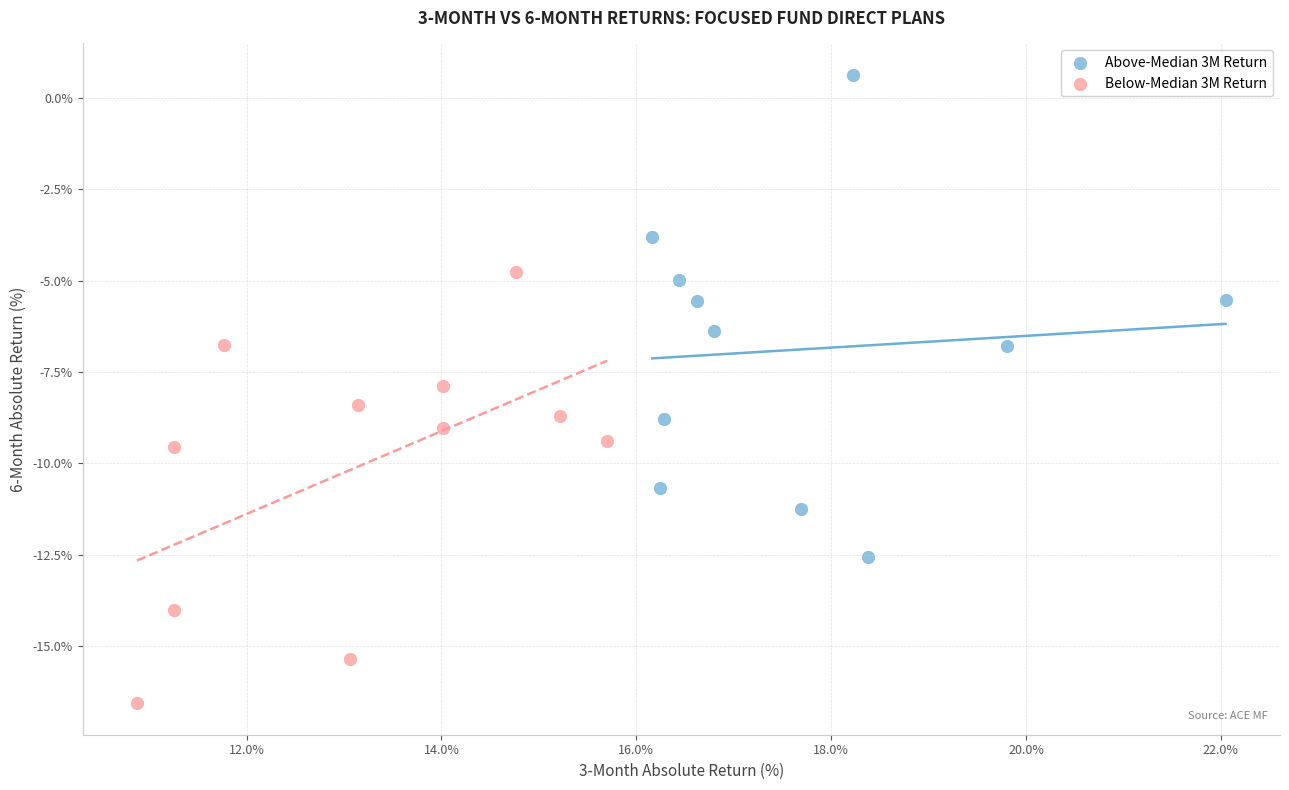

What are all the series names shown in the legend?

Above-Median 3M Return, Below-Median 3M Return